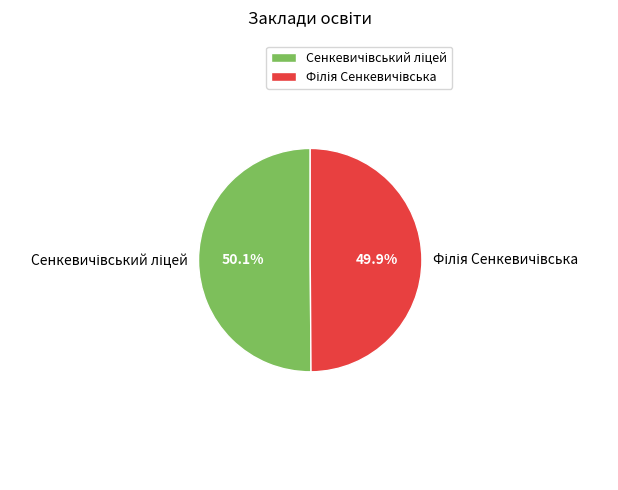

Is there a majority slice in this chart?

Yes